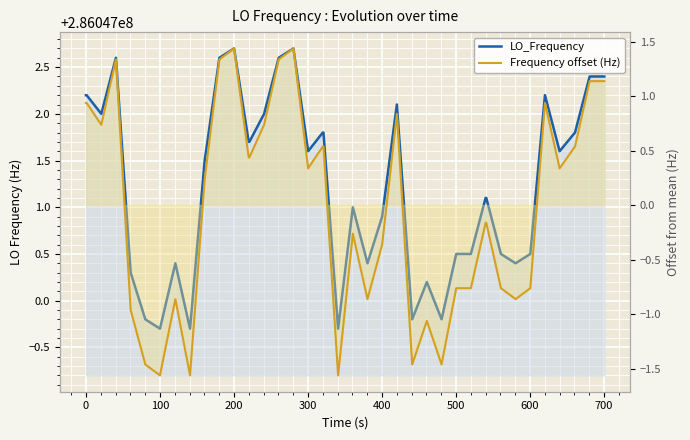

Where is the first local minimum for Frequency offset (Hz)?

100